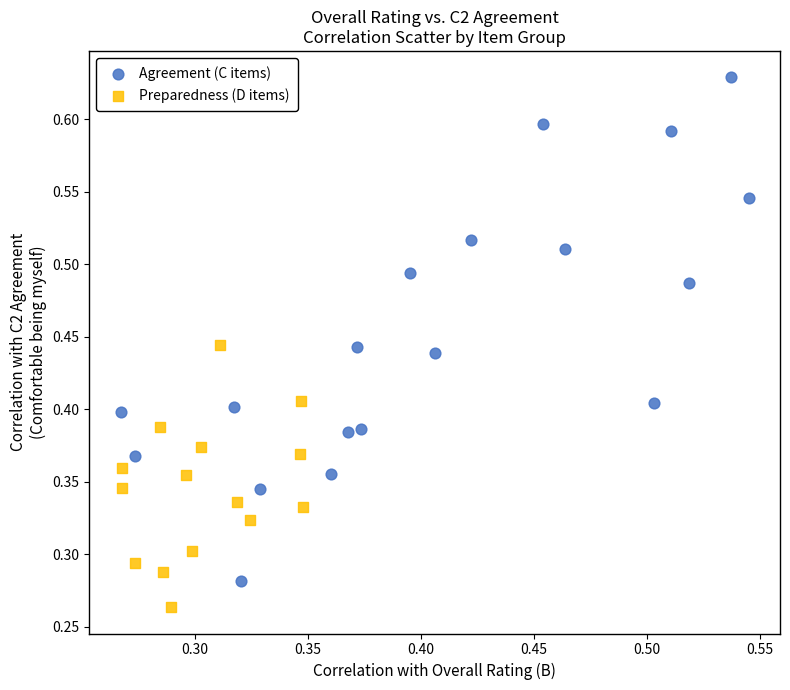

Which series reaches the maximum Y coordinate?

Agreement (C items)